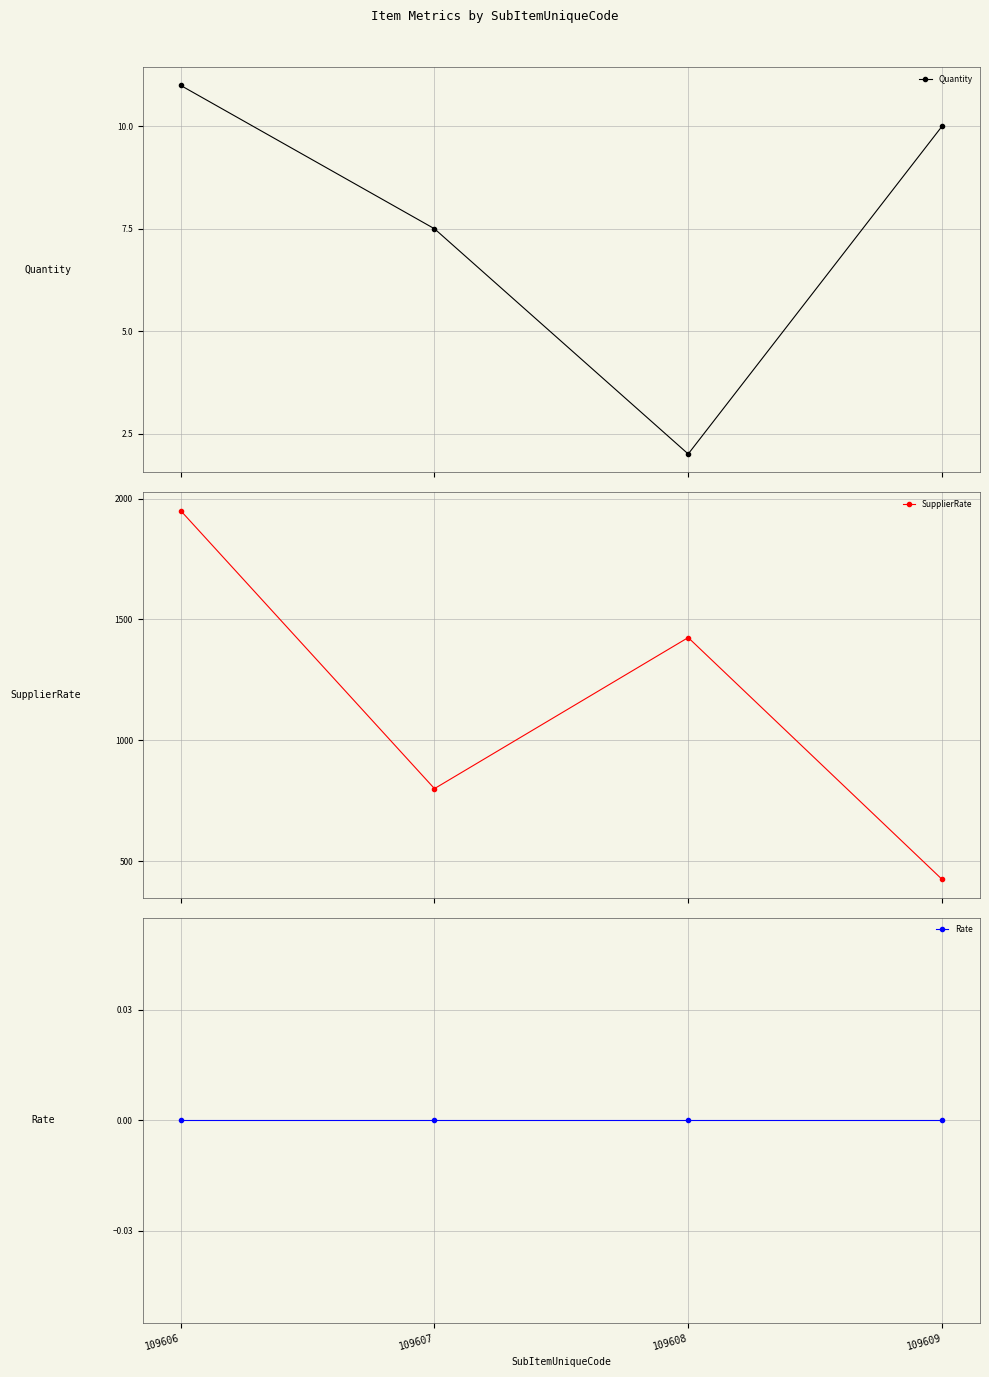

Reading left to right, list all the values displayed in this chart.

Quantity: 11.0	7.5	2.0	10.0
SupplierRate: 1950.0	800.0	1425.0	425.0
Rate: 0.0	0.0	0.0	0.0